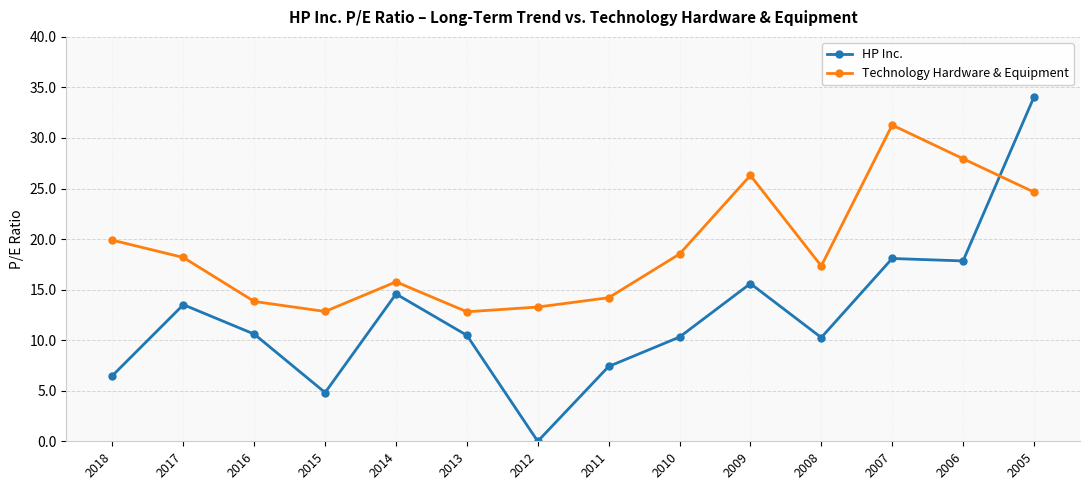

What is the sum of all Technology Hardware & Equipment values?

266.8